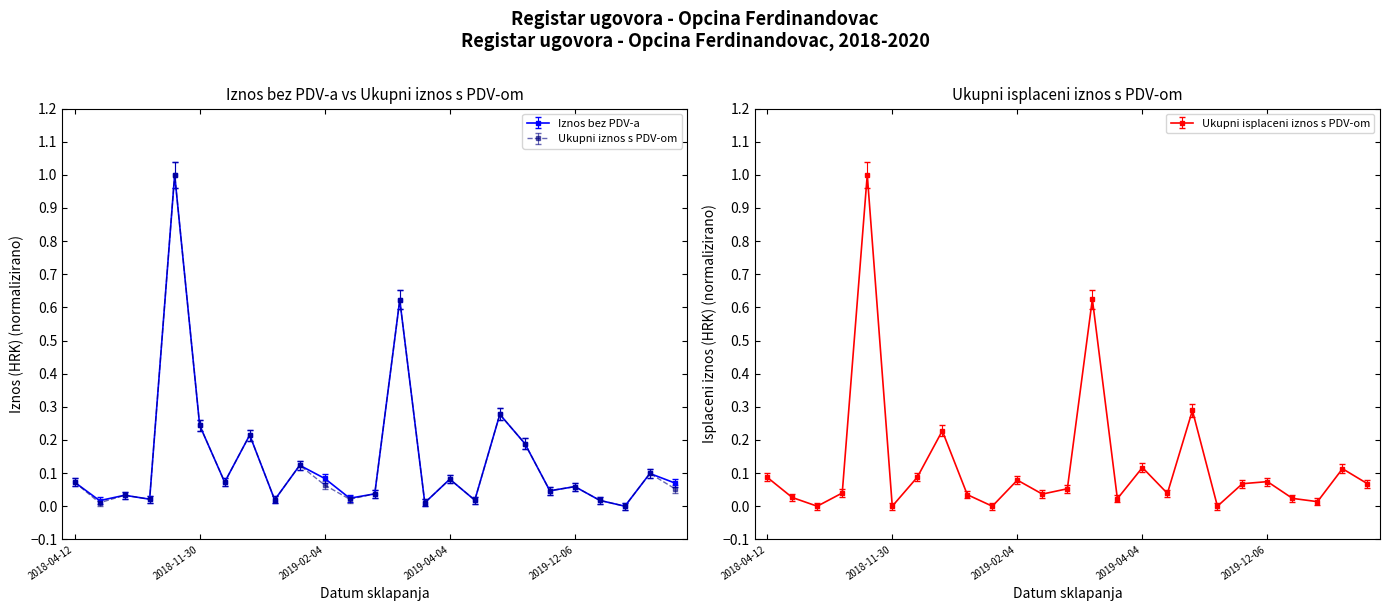

How many intersections are there between Iznos bez PDV-a and Ukupni isplaceni iznos s PDV-om?

15